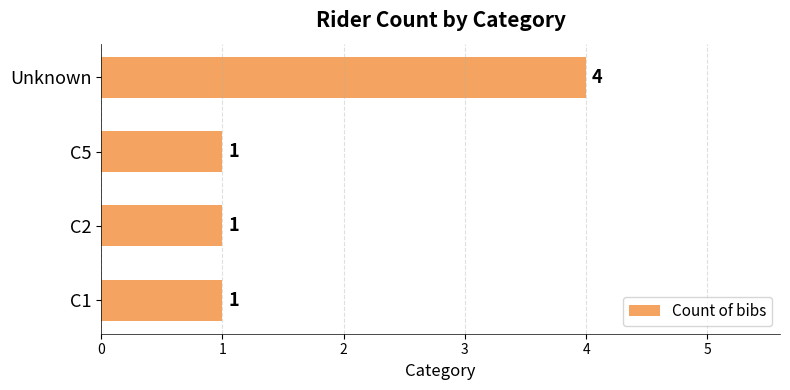

Is it true that the value at C5 is 0?

False